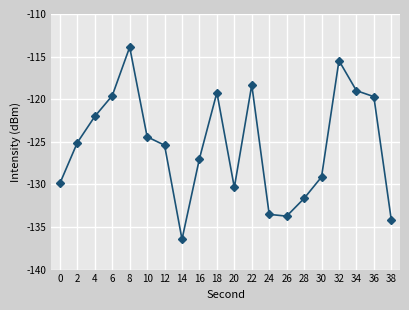

What is the difference between the values at 14 and 4?

14.4